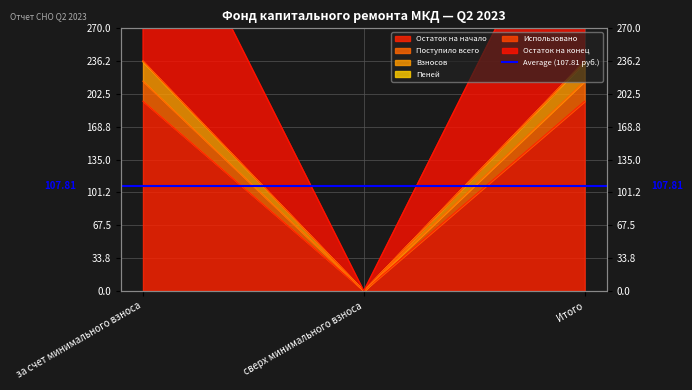

Is it true that Взносов equals 0.0 at сверх минимального взноса?

True